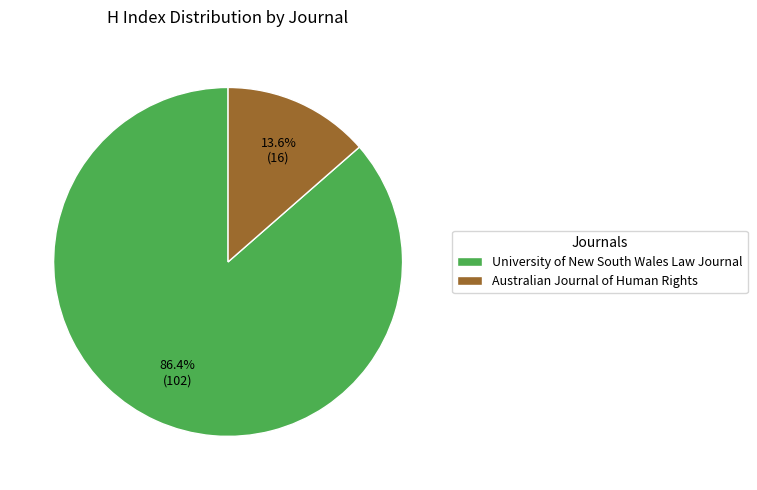

What is the largest slice in the pie chart?

University of New South Wales Law Journal